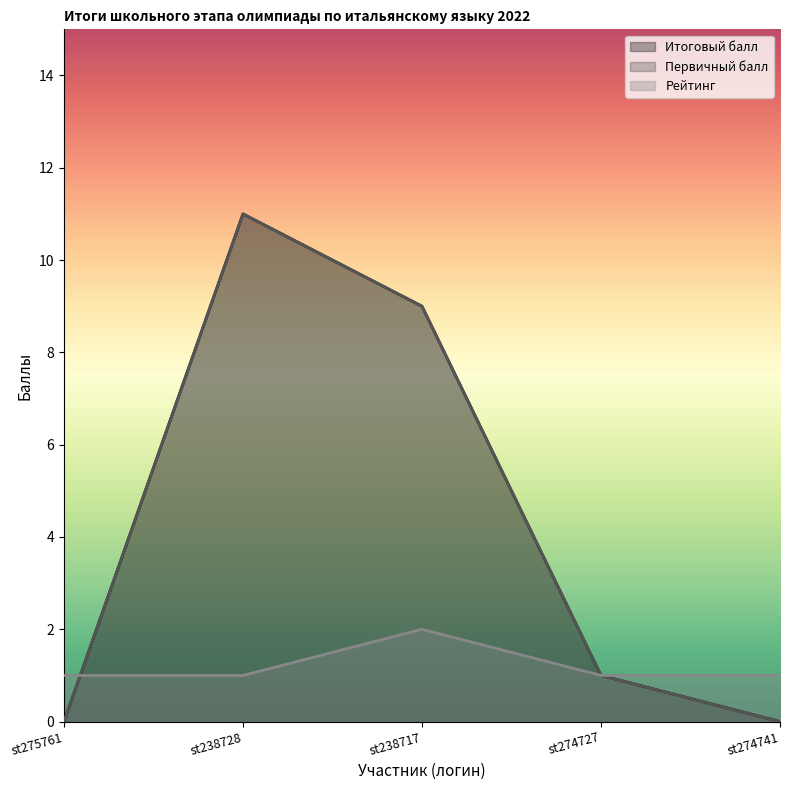

What position from the left is st274727?

4